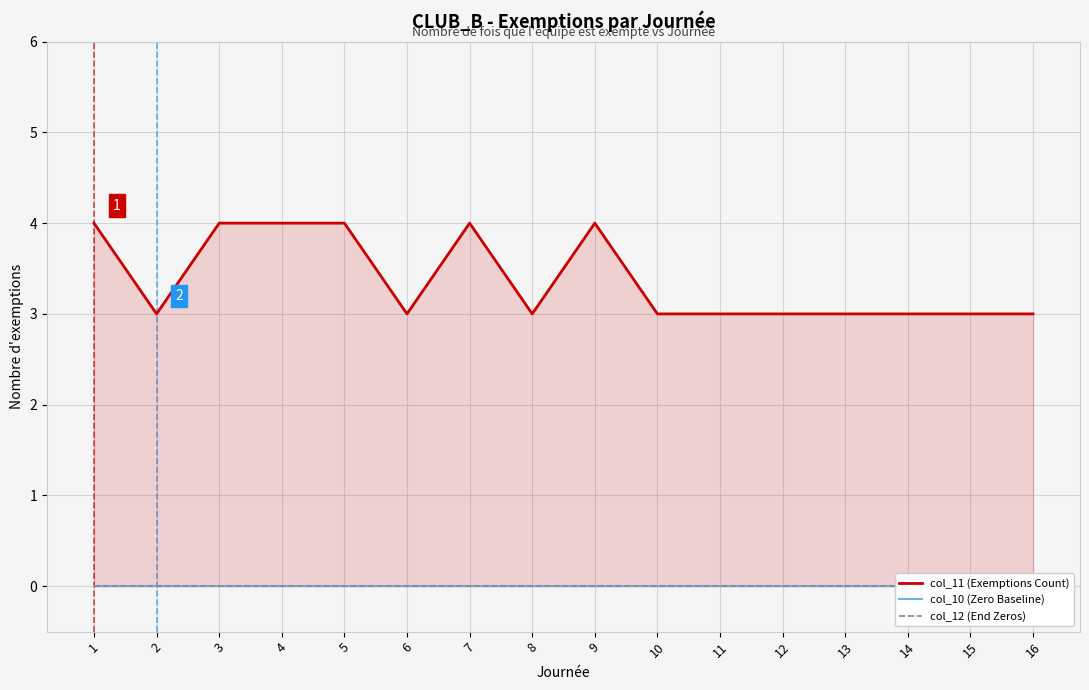

True or false: col_12 (End Zeros) has a value of 0 at 9.

True